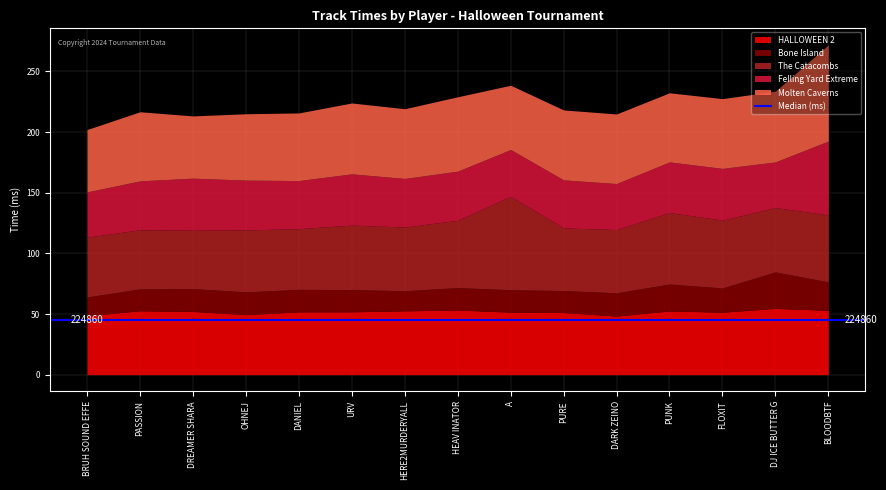

At which category is the sum across all series the highest?

BLOODBTF